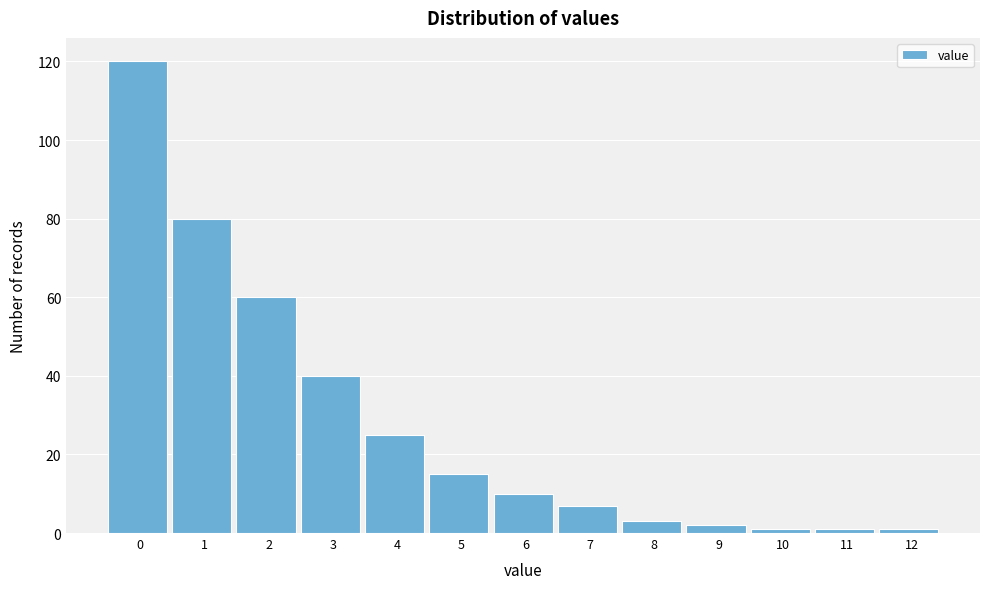

Reading right to left, extract all data points from this chart.

12=1	11=1	10=1	9=2	8=3	7=7	6=10	5=15	4=25	3=40	2=60	1=80	0=120